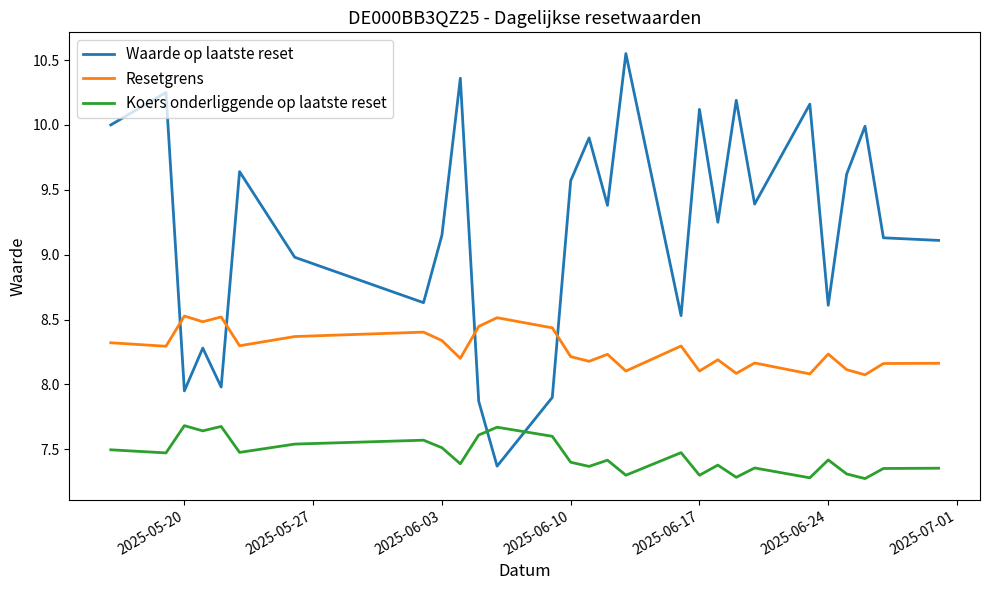

What is the difference between the maximum and minimum values in the Resetgrens series?

0.5